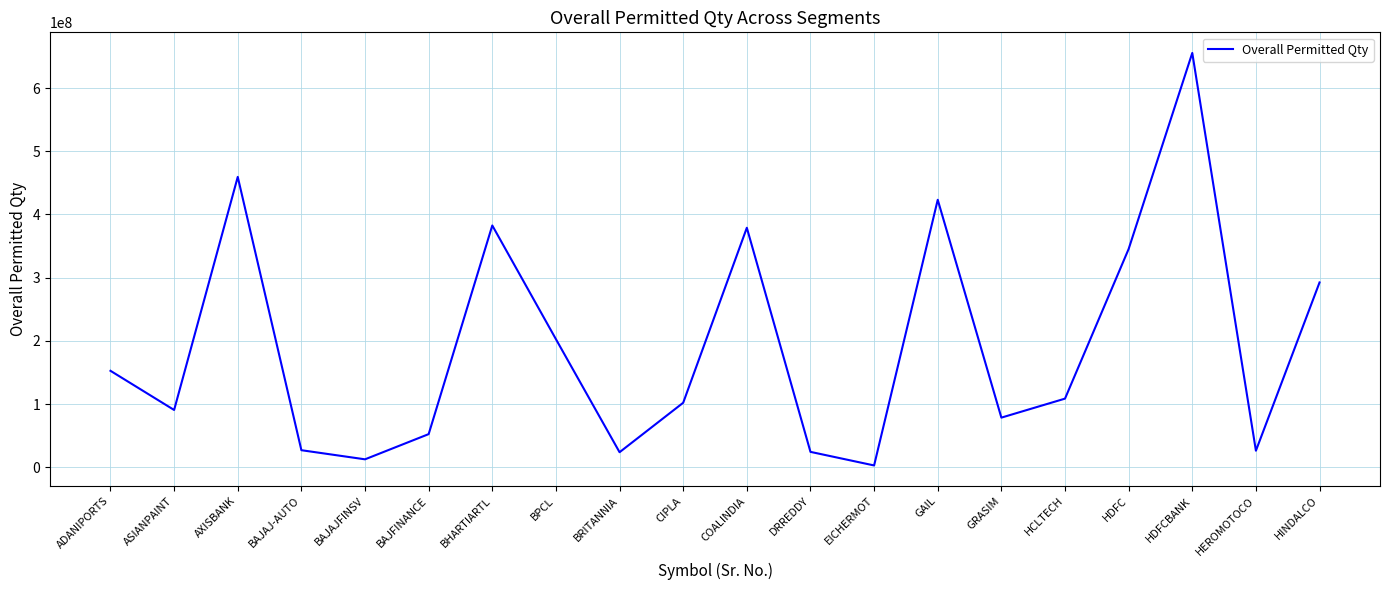

What value does the data have at BAJAJFINSV, to the nearest 10?

12463960